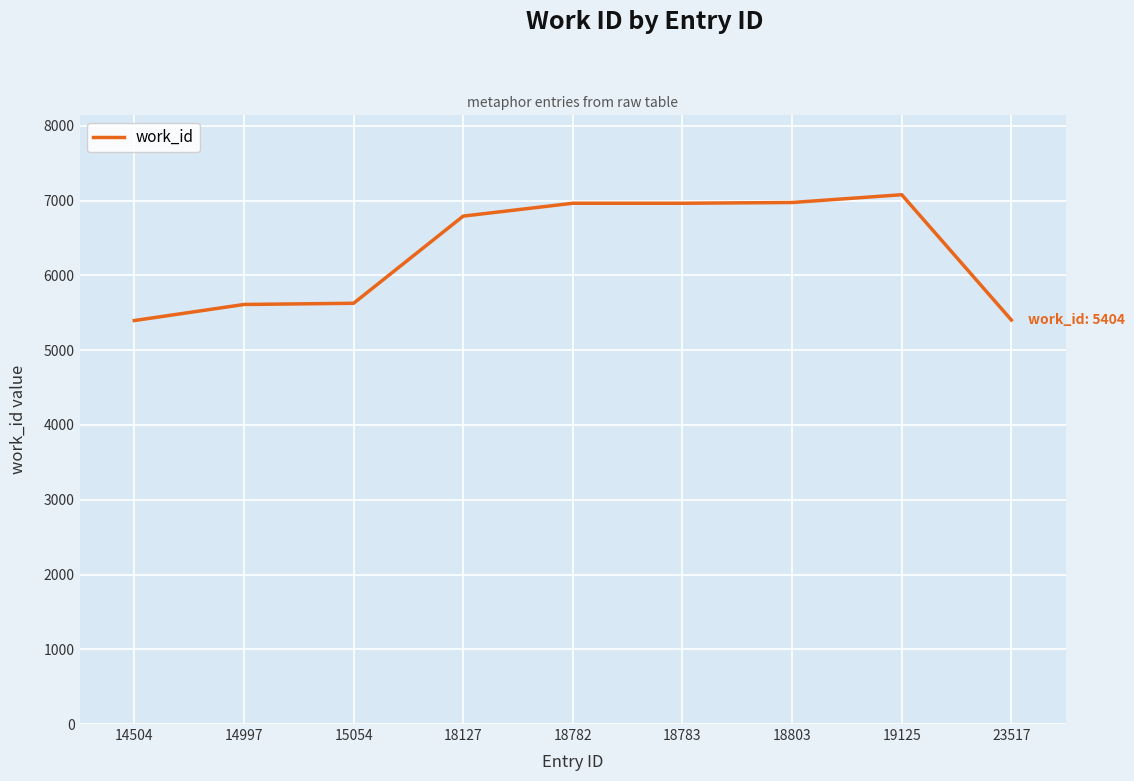

Is this an area chart (filled region under the line)?

No